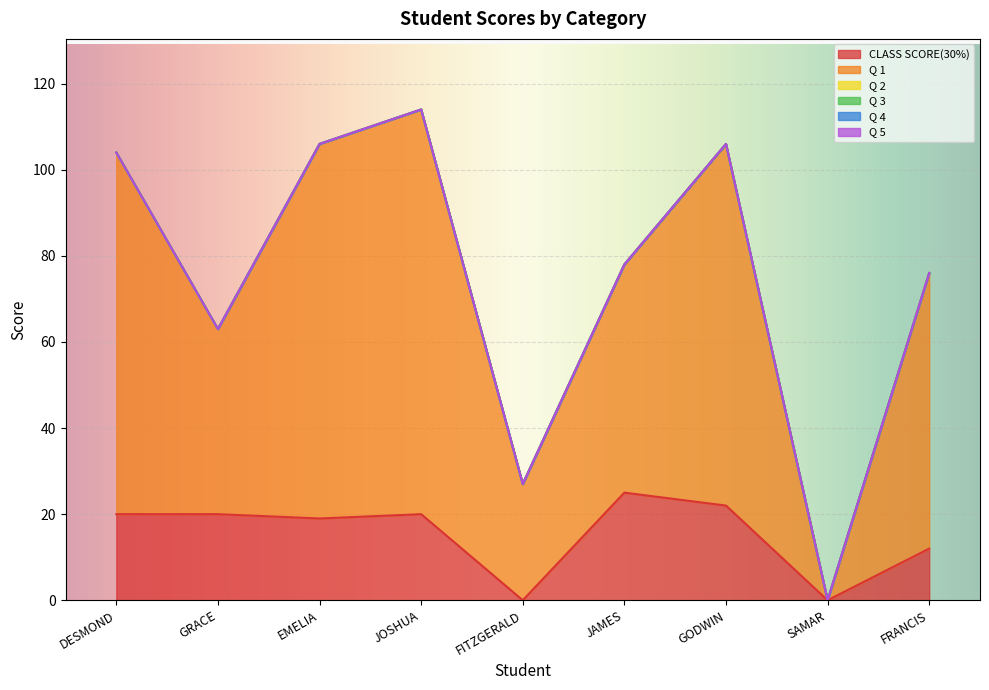

True or false: Q 1 and Q 2 intersect in this chart.

False